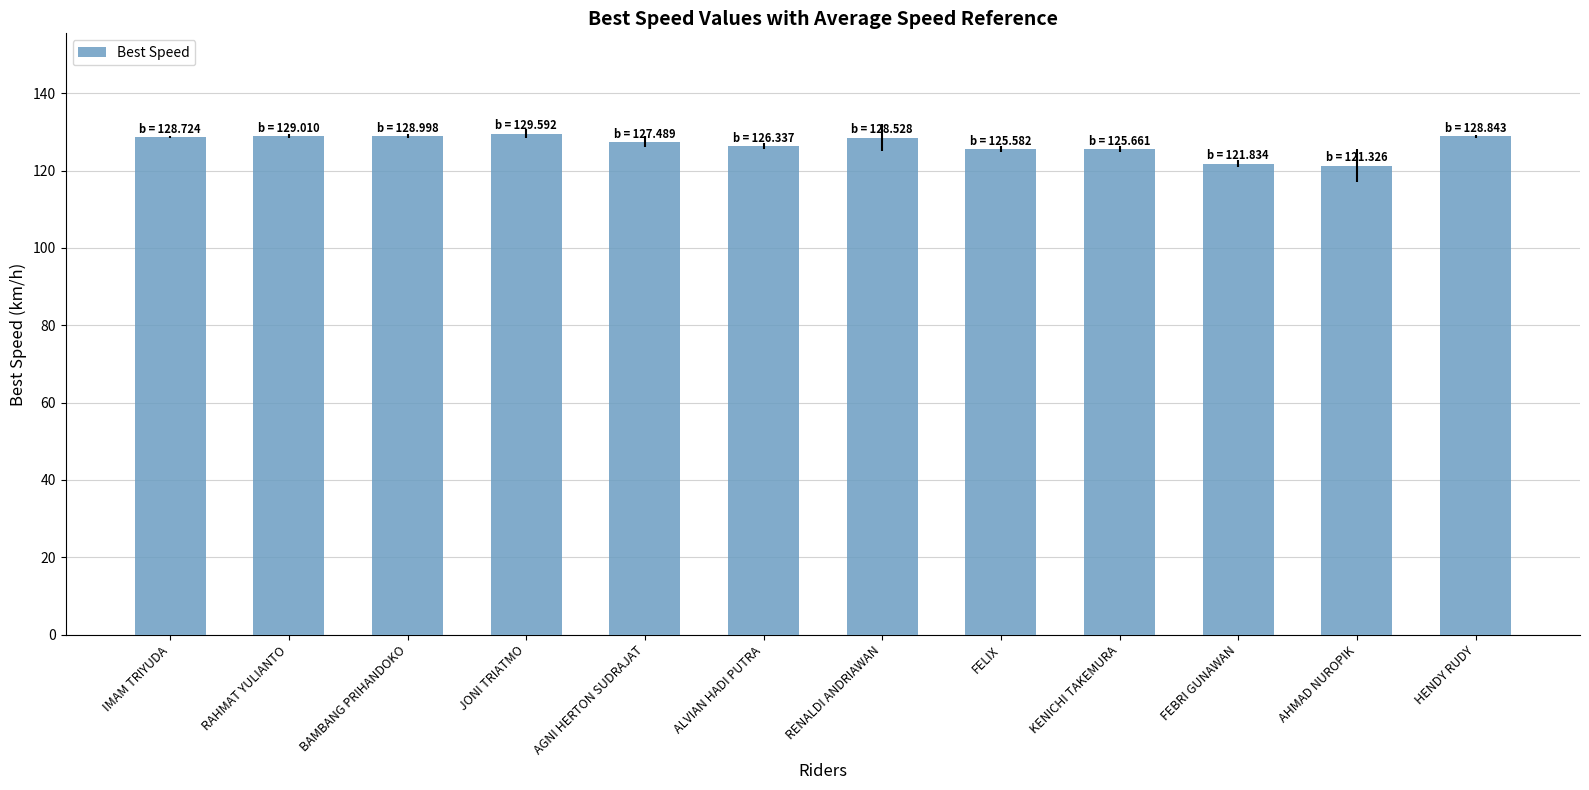

At which label does the data first exceed 128?

IMAM TRIYUDA